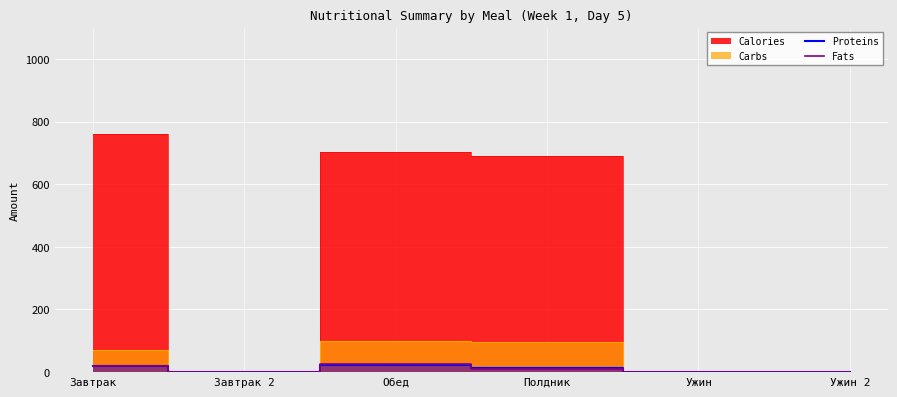

At which category is the sum across all series the highest?

Обед